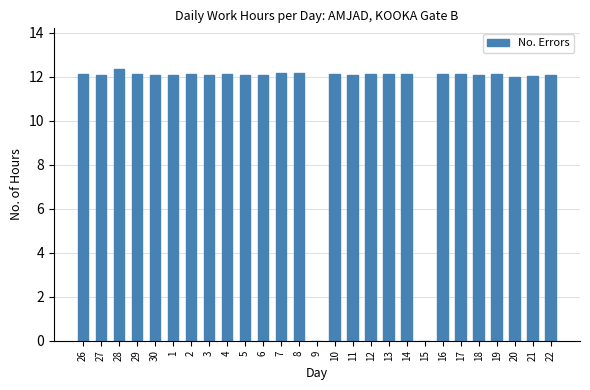

Approximately how many times larger is the value at 22 compared to 27?

1.0